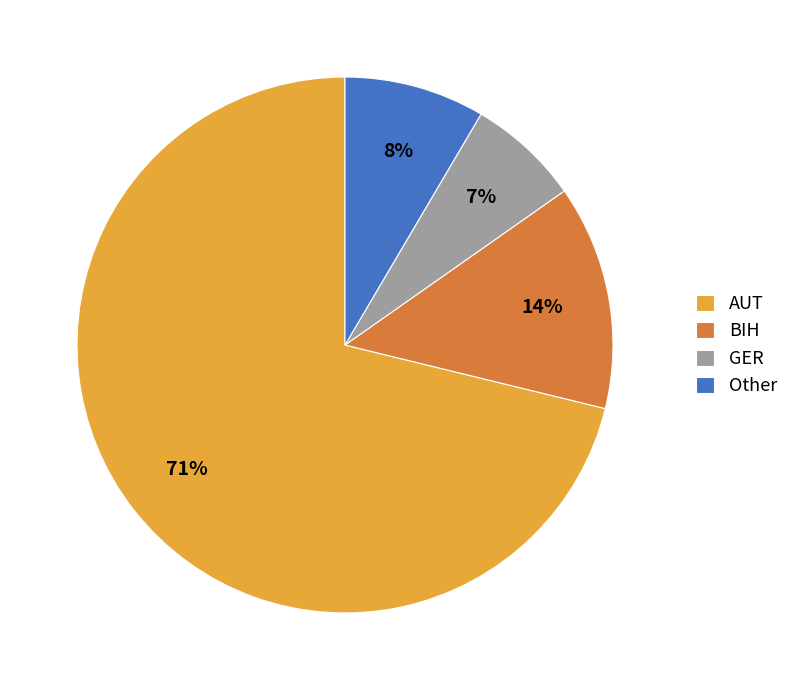

To the nearest percent, what is the difference between the largest and smallest slice percentages?

64%